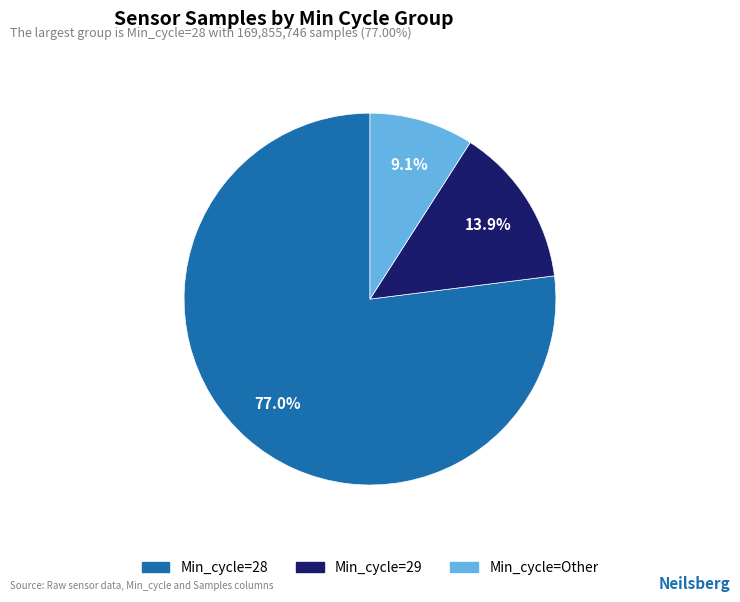

Count the number of slices in the pie.

3